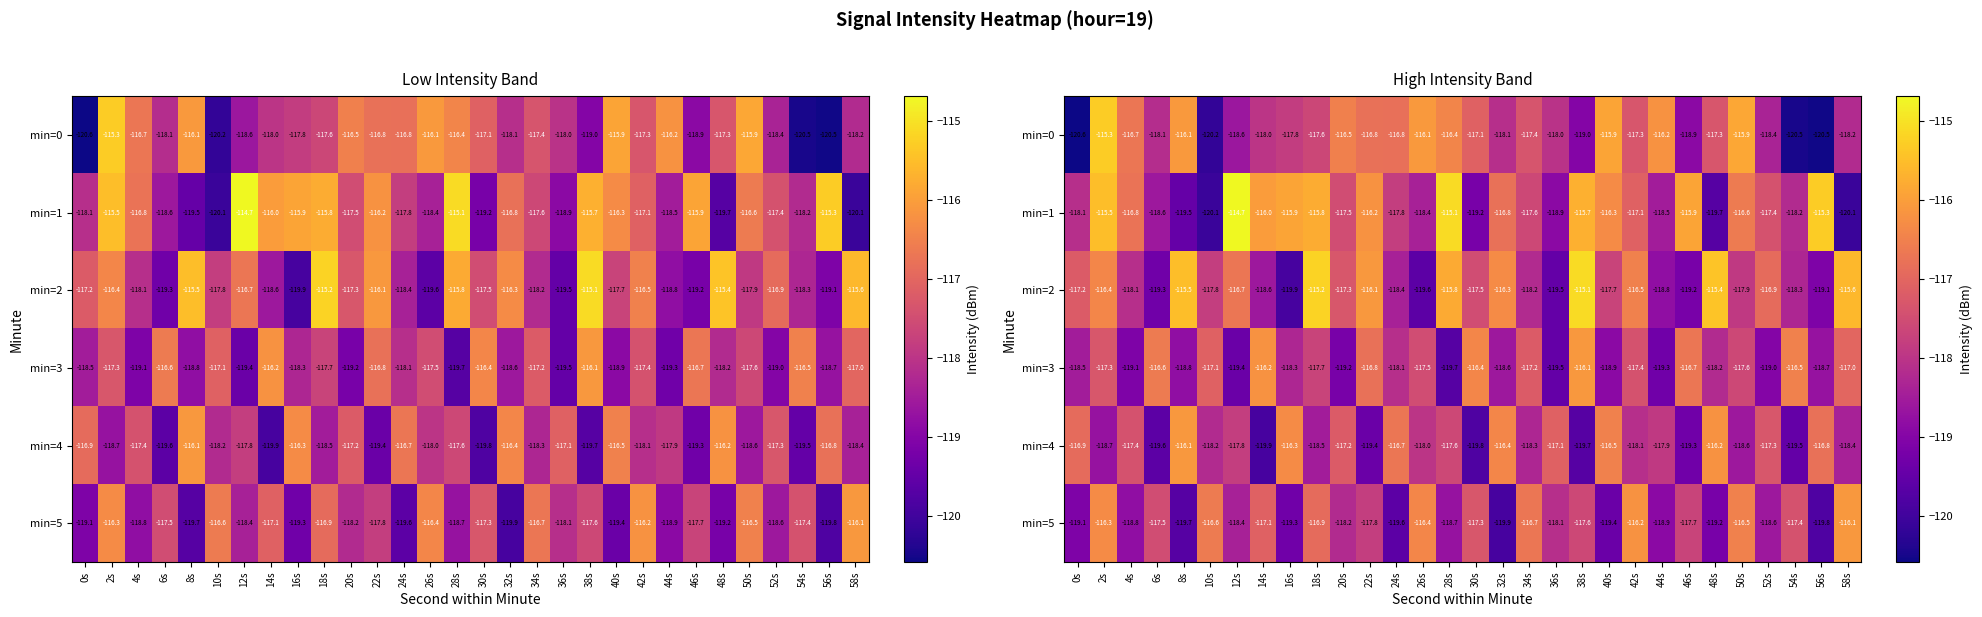

How many data points does each series have?

30